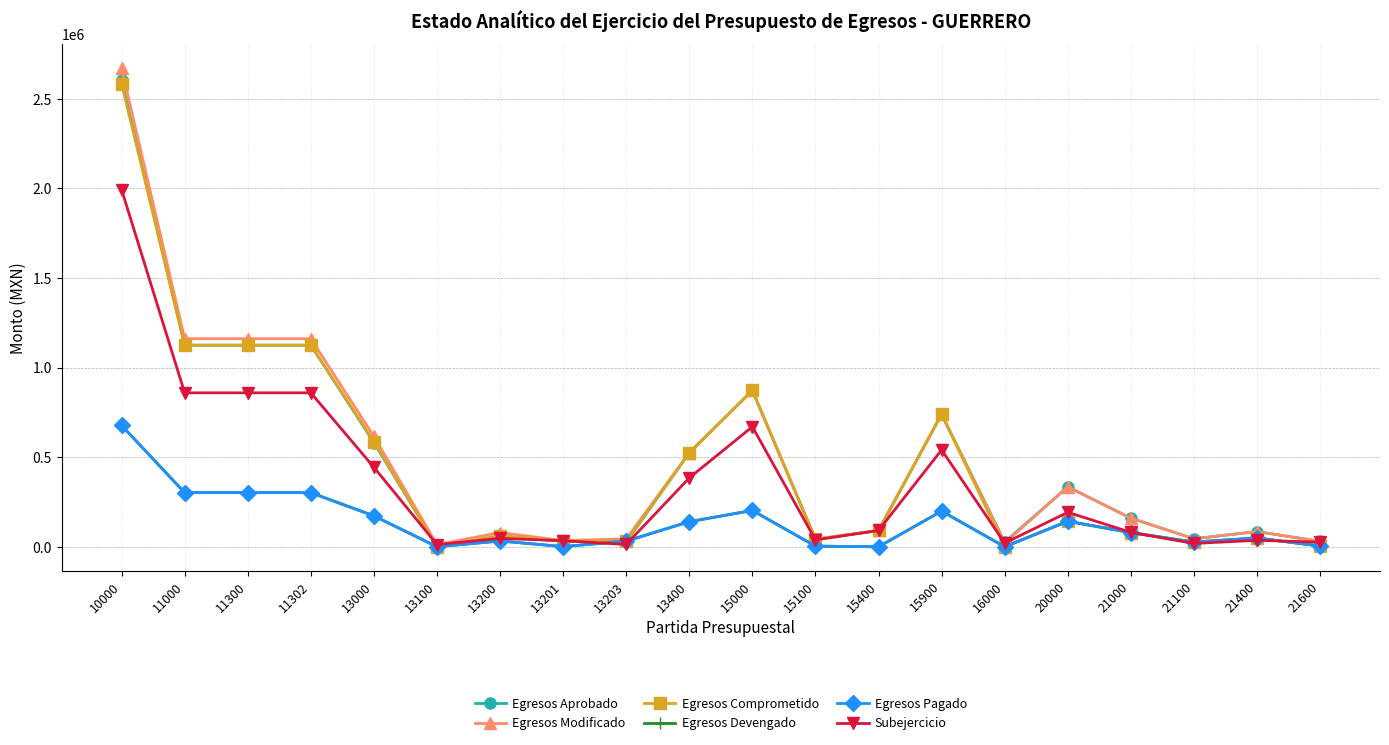

True or false: Subejercicio and Egresos Modificado intersect in this chart.

False